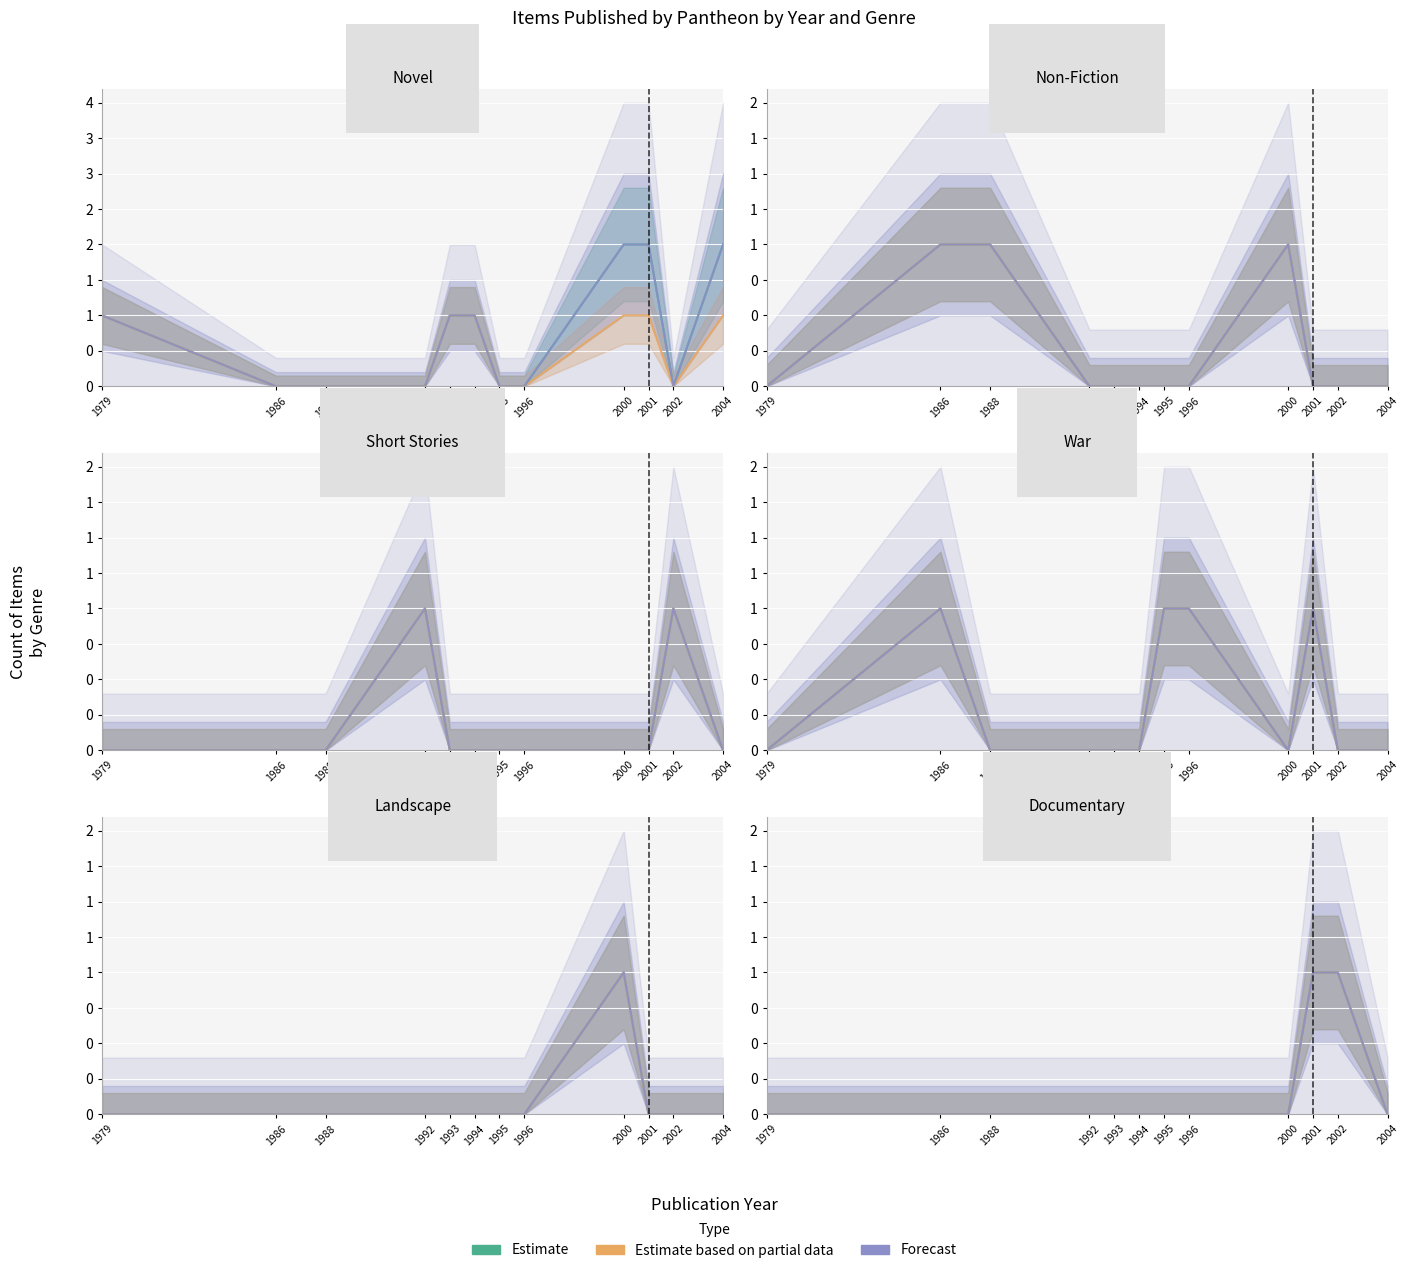

What are all the series names shown in the legend?

Estimate, Estimate based on partial data, Forecast